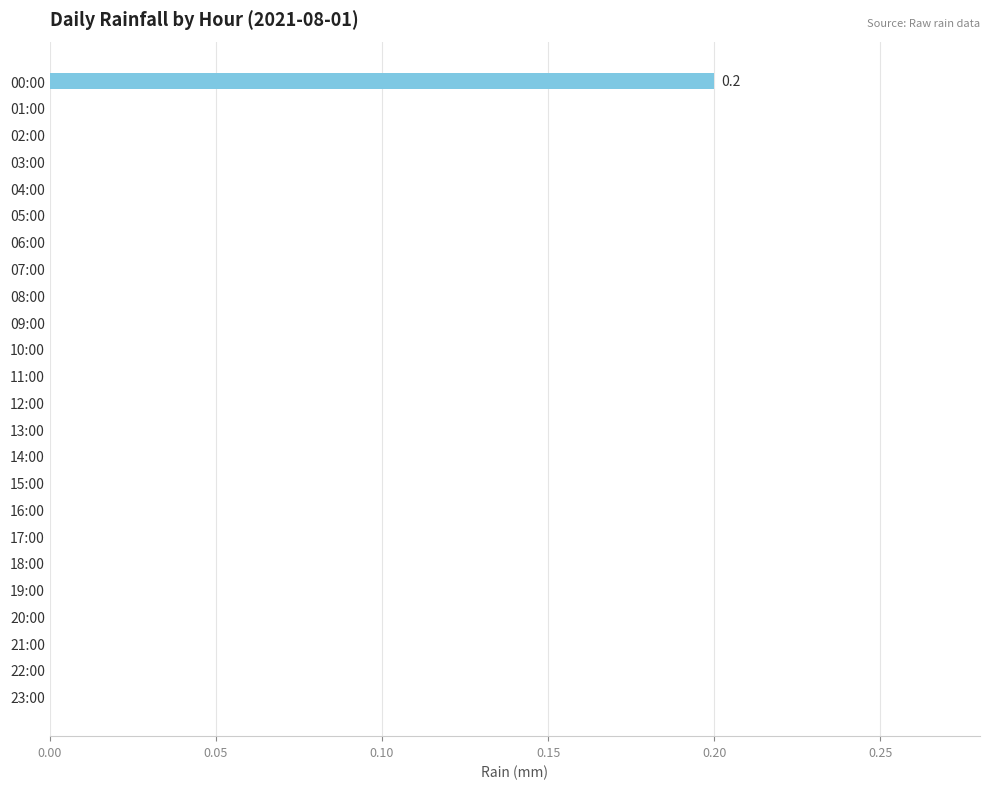

The value at 12:00 is 0.0. True or false?

True